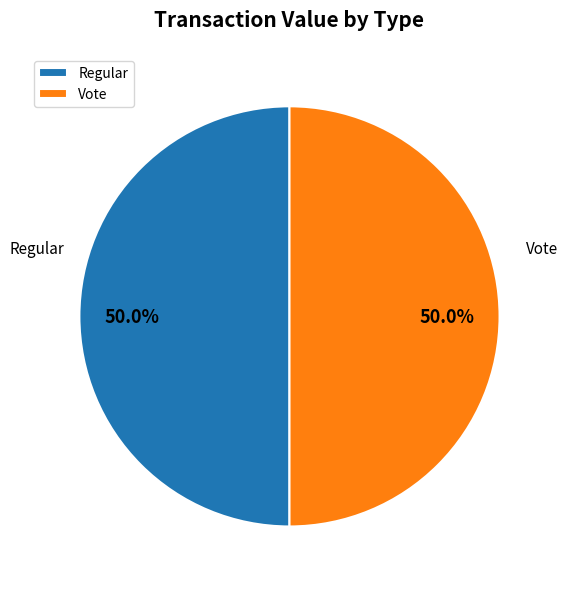

How many slices are in this pie chart?

2